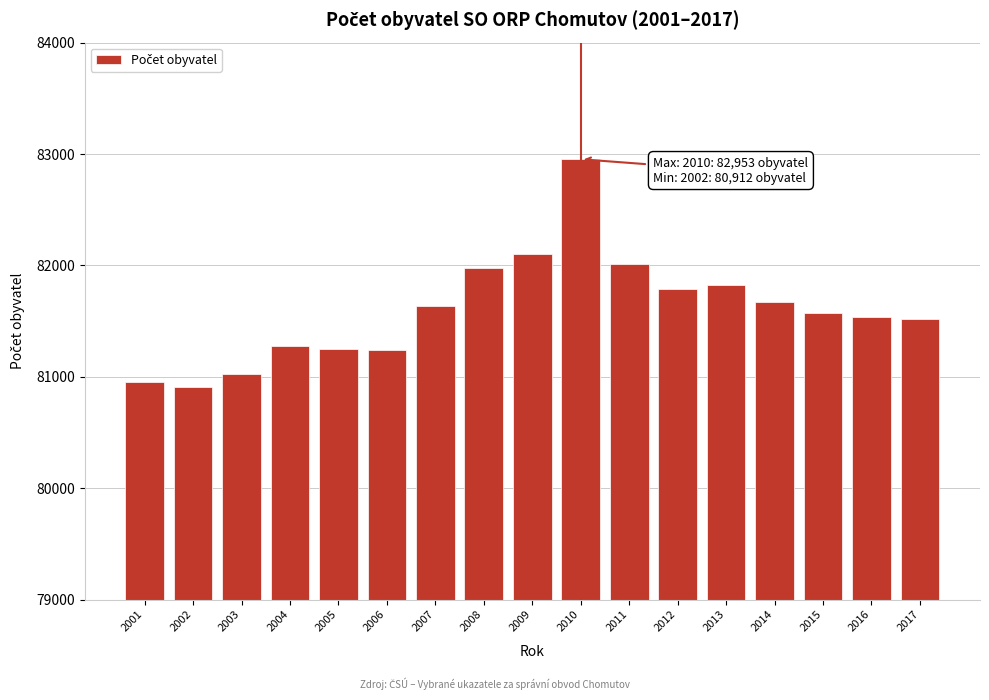

Which label corresponds to the largest value in the chart?

2010